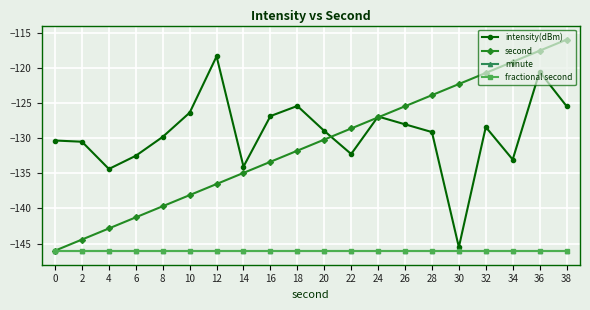

True or false: minute and second cross at least once.

False